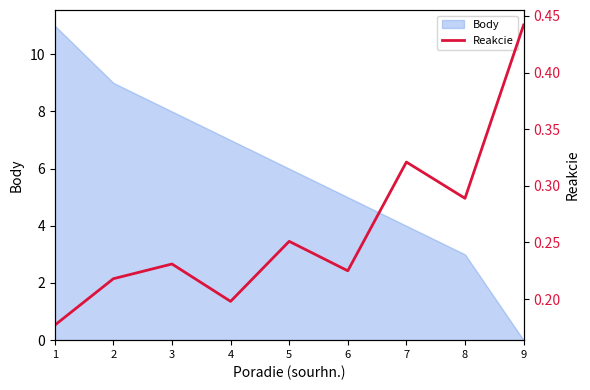

What is the highest value of the Body series?

11